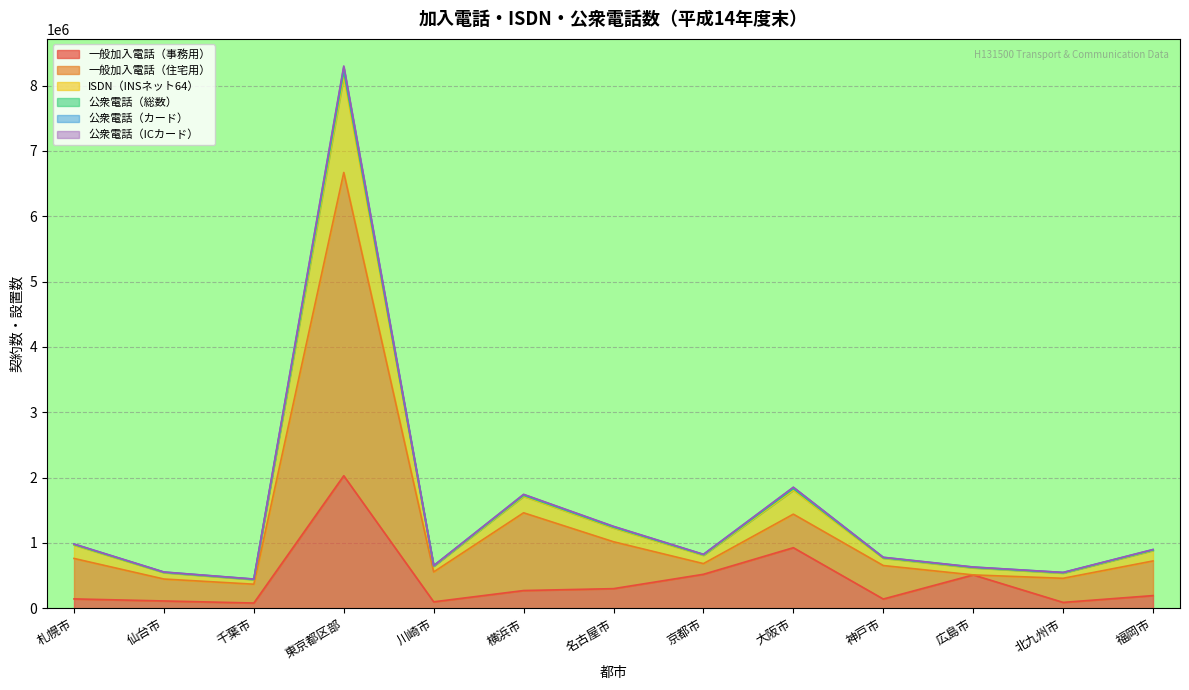

What is the label of the 9th point from the left?

大阪市